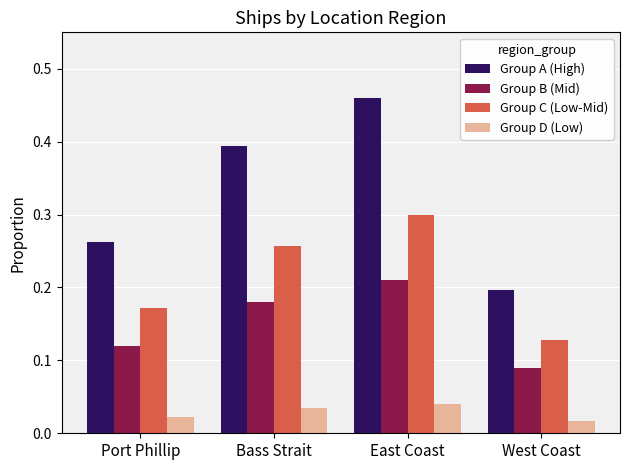

At how many categories does at least one series exceed 0?

4